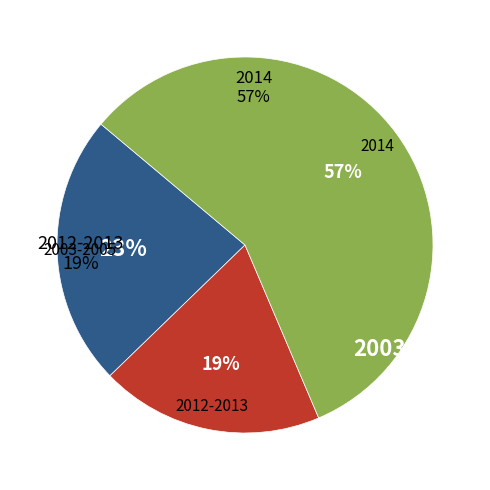

Is there any slice that represents more than half of the pie?

Yes